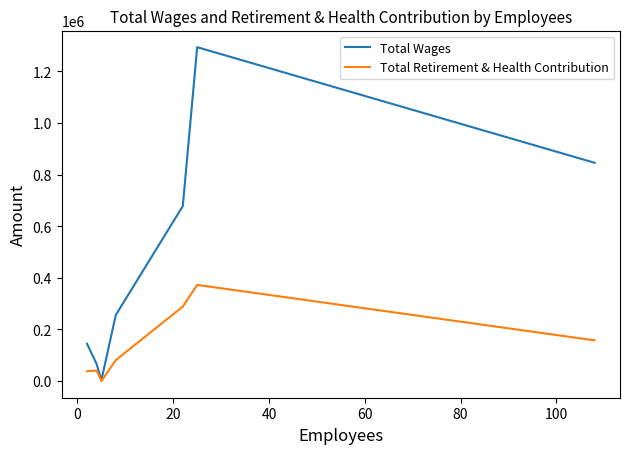

How many positive values does the Total Retirement & Health Contribution series have?

6